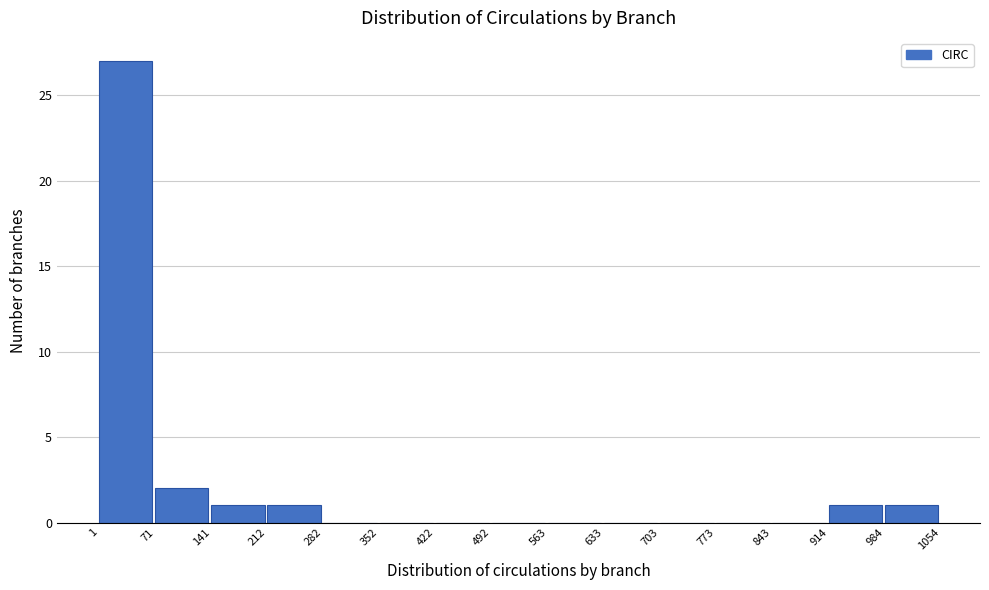

What is the height of the bar covering 914 to 984 on the x-axis? The values are not printed on the chart, so give them approximately, as read against the axis.

1